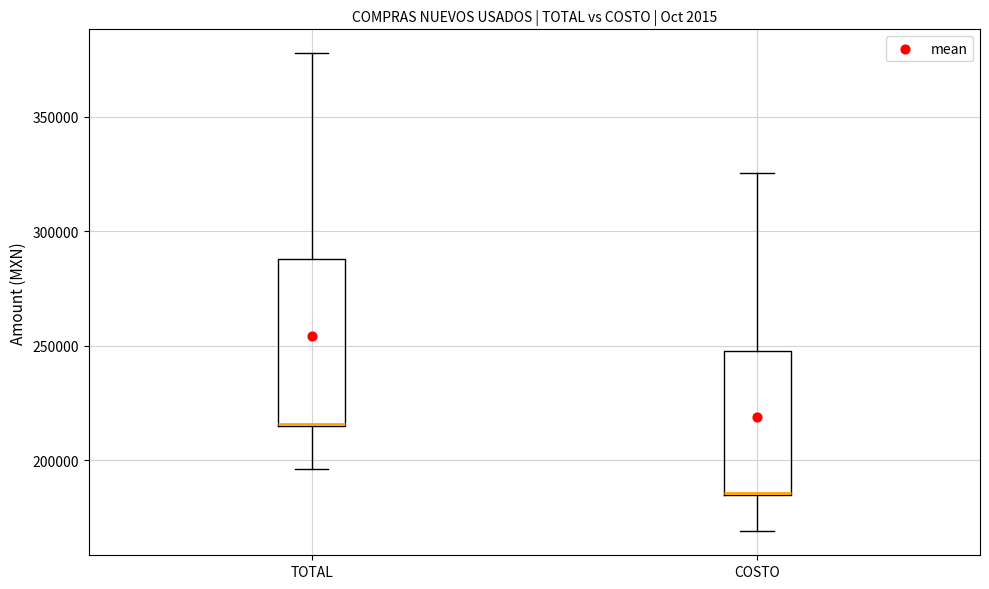

Reading left to right, transcribe this box plot: for each box, give where its median line is, the range the box spans, and where its two whiskers end, as read against the y-axis. The values are not printed on the chart, so give them approximately, as read against the axis.

TOTAL: median 215000 (drawn on the box's lower edge), box 215000 to 290000, whiskers 195000 to 380000
COSTO: median 185000 (drawn on the box's lower edge), box 185000 to 250000, whiskers 170000 to 325000